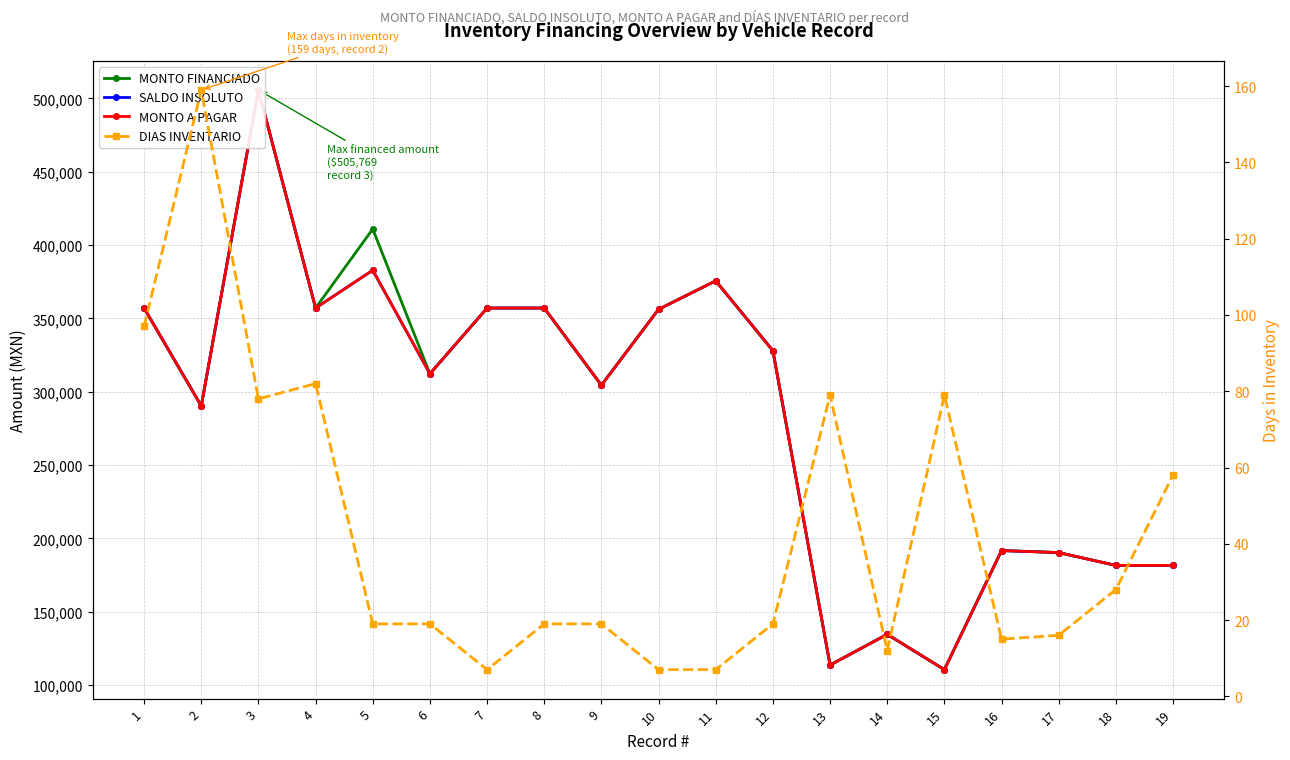

The value of SALDO INSOLUTO at 11 is 375639.3. True or false?

True